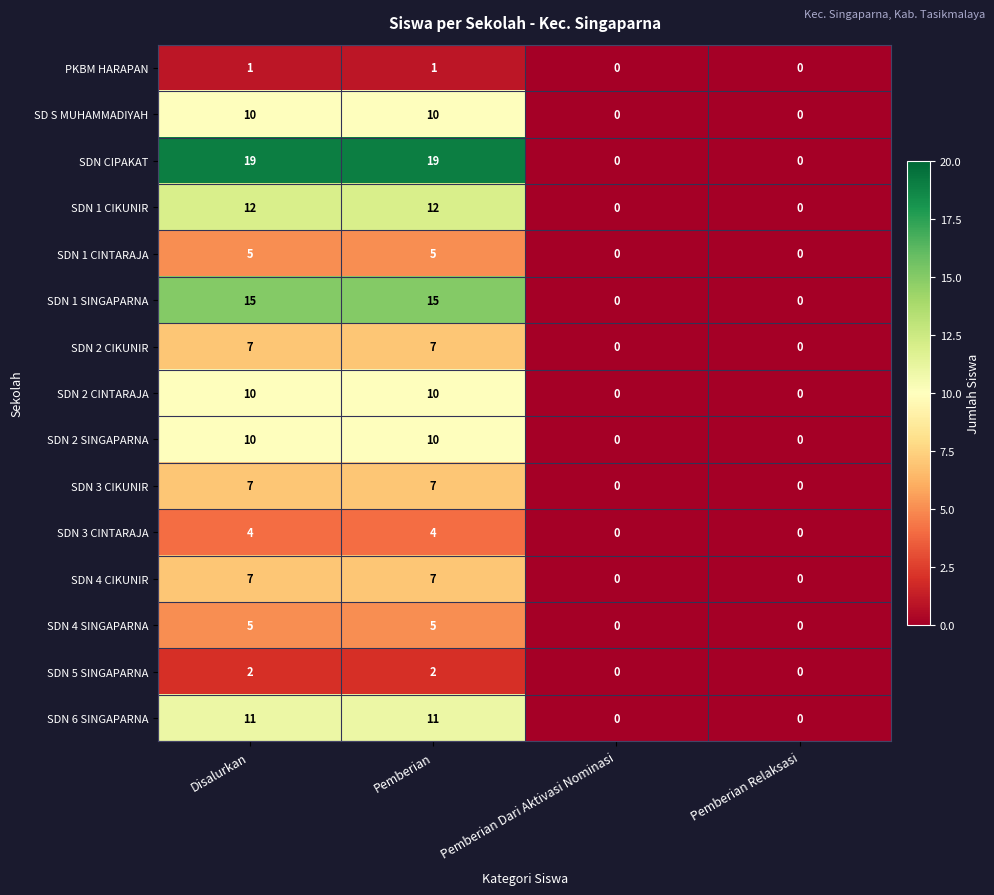

Which series has the largest total across all categories?

SDN CIPAKAT